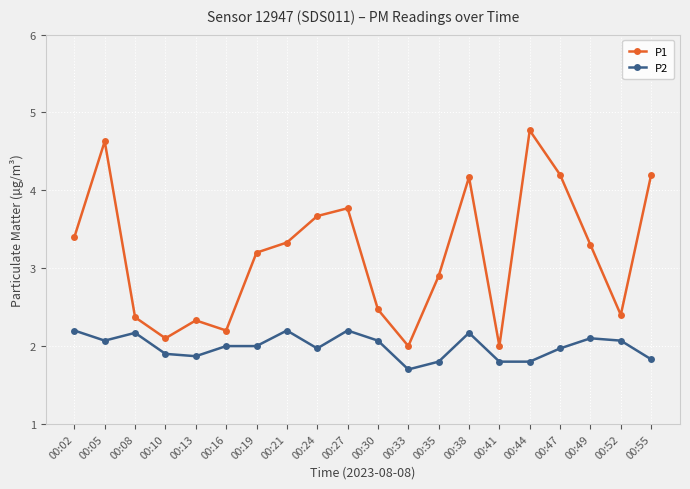

What is the maximum value shown in the chart?

4.8